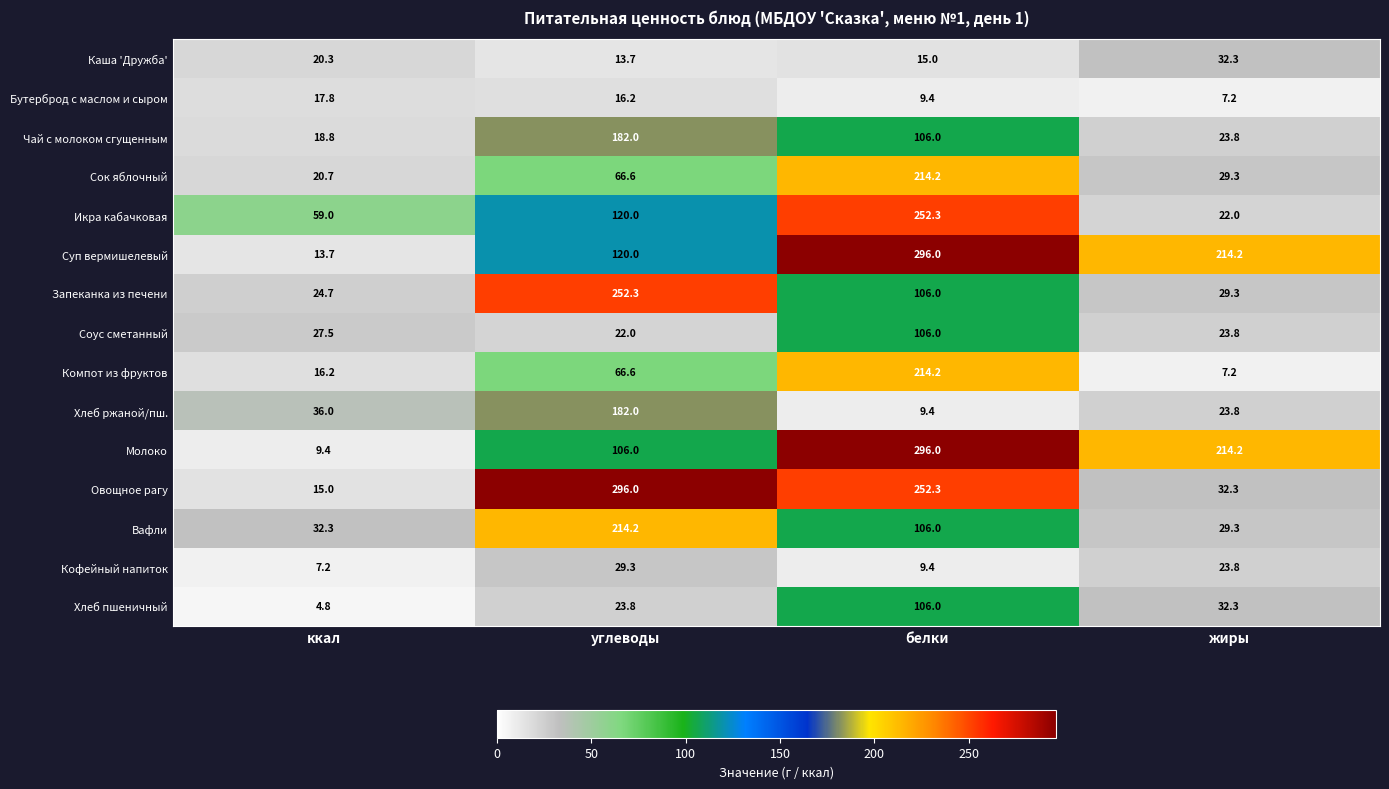

At which label does Вафли first exceed 106?

углеводы